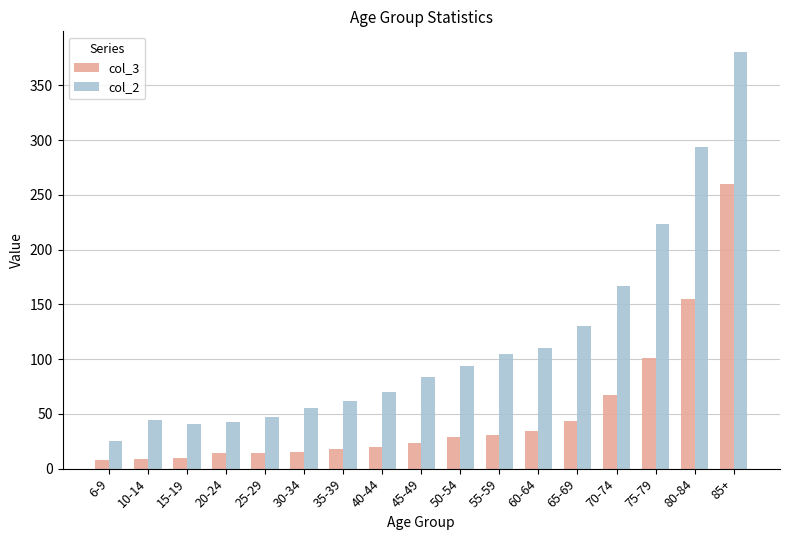

What is the sum of the col_2 values at 75-79 and 65-69?

353.4